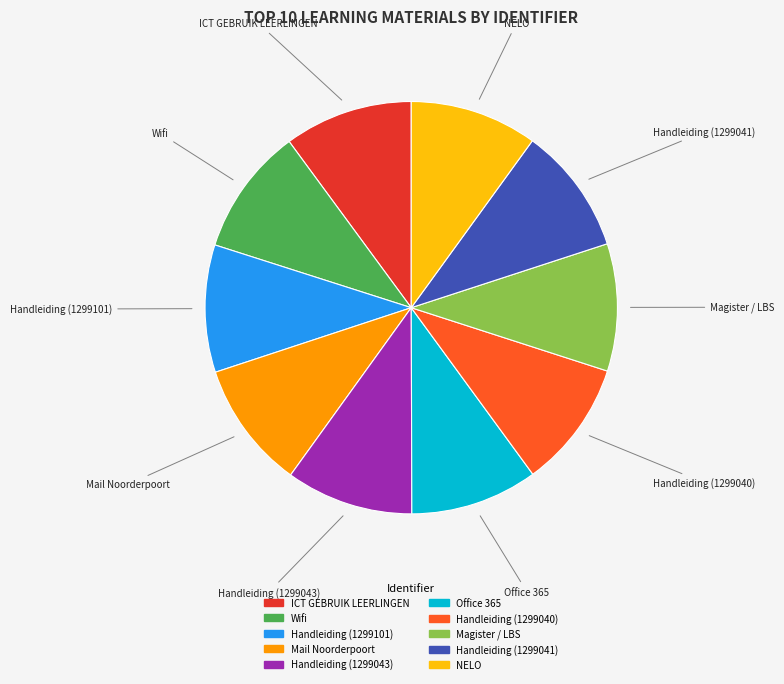

True or false: Handleiding (1299043) accounts for 10% of the total.

True